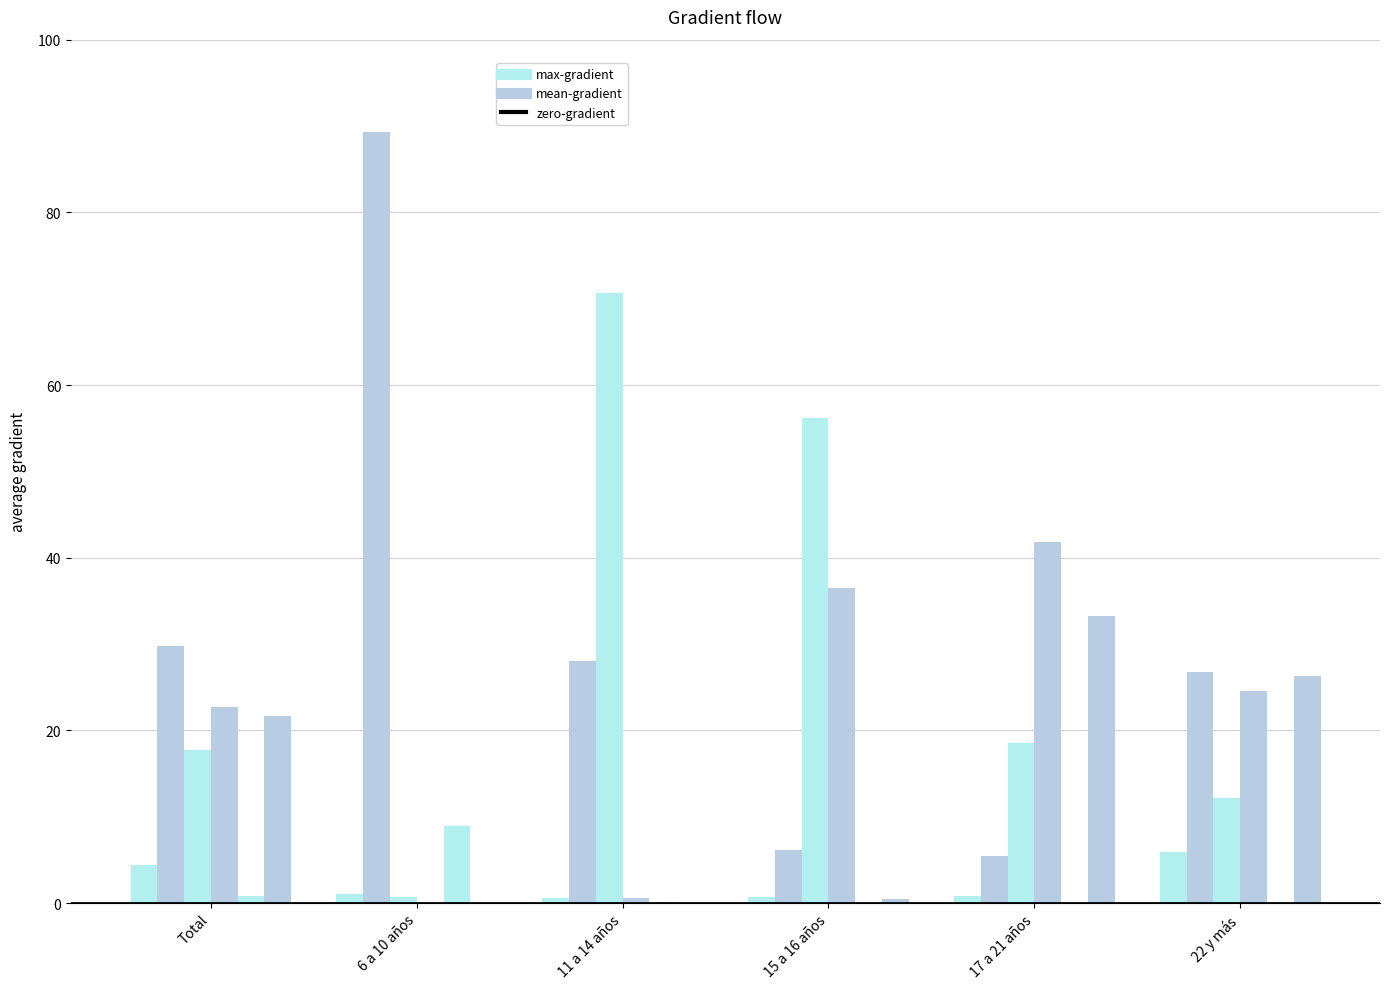

How many categories are shown in the chart?

6